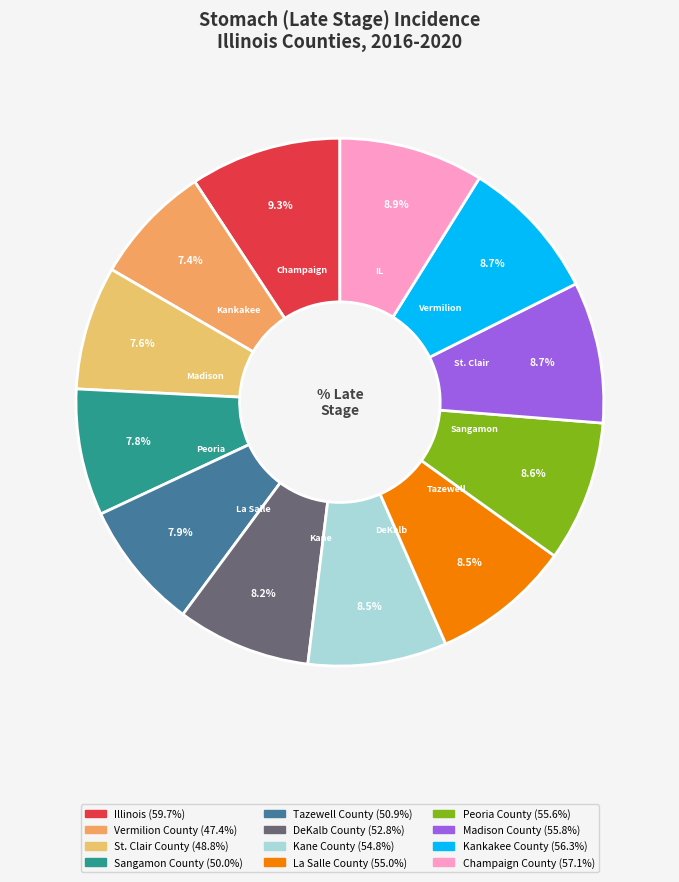

What is the change in value from DeKalb County to Madison County?

+3.0